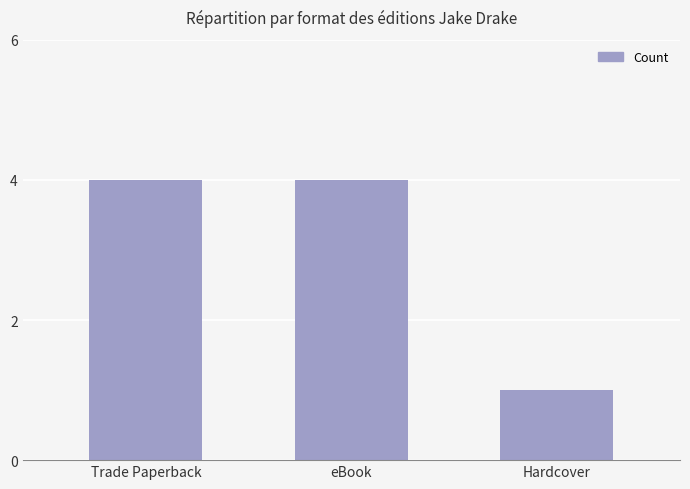

What is the difference between the maximum and minimum values?

3